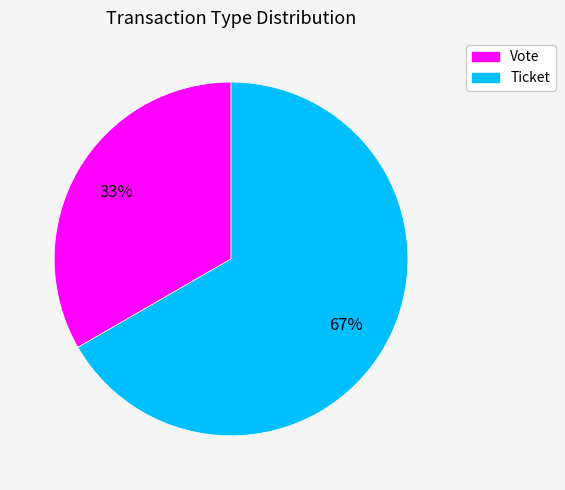

Rank the categories by value from highest to lowest.

Ticket, Vote